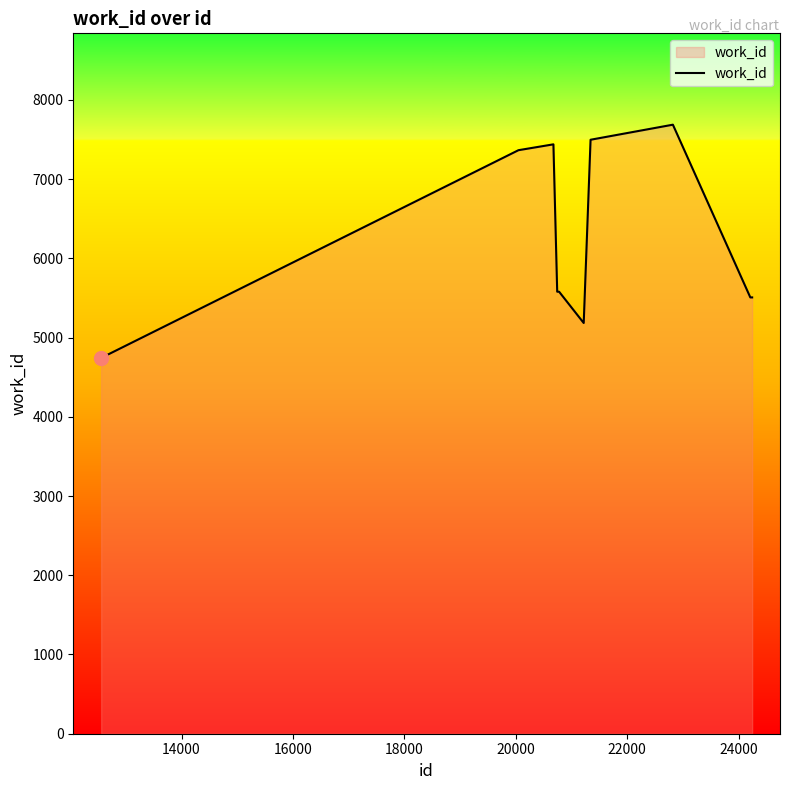

What is the greatest value displayed?

7687